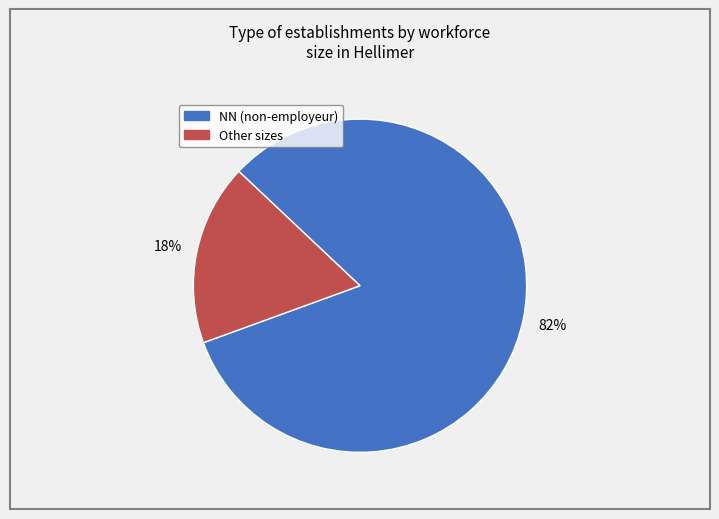

Does any single category account for the majority?

Yes